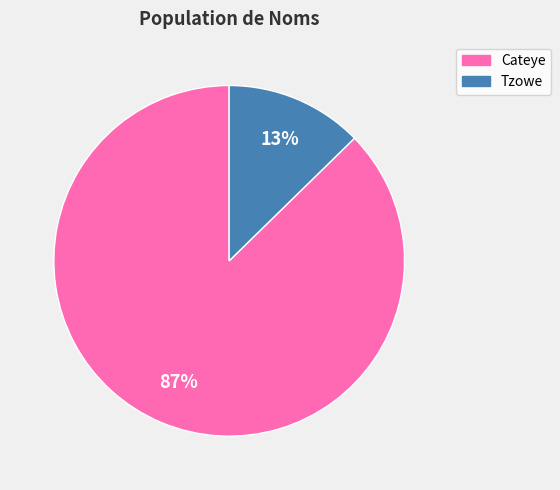

What percentage is the Tzowe slice, to the nearest percent?

13%